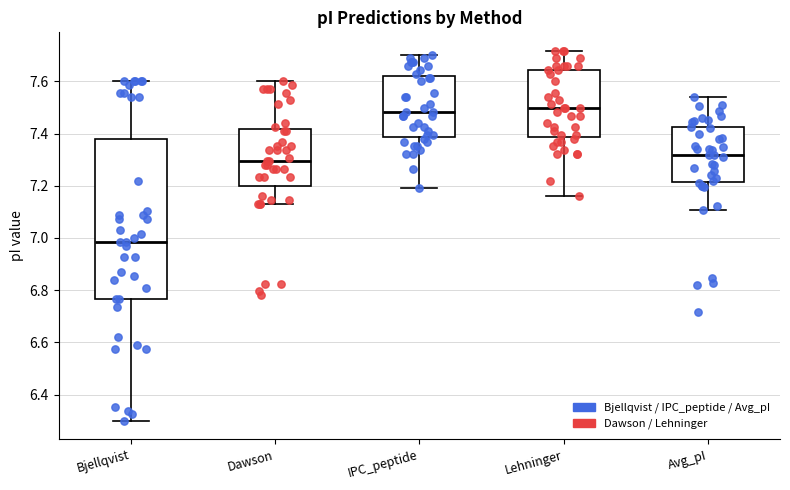

Where is the lower edge of the box for Bjellqvist on the y-axis? The values are not printed on the chart, so give them approximately, as read against the axis.

6.76